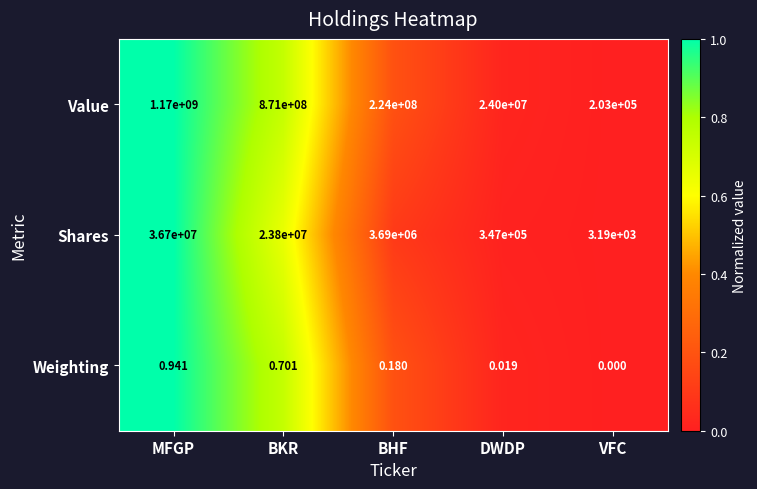

Between MFGP and DWDP, which series saw the biggest shift?

Value